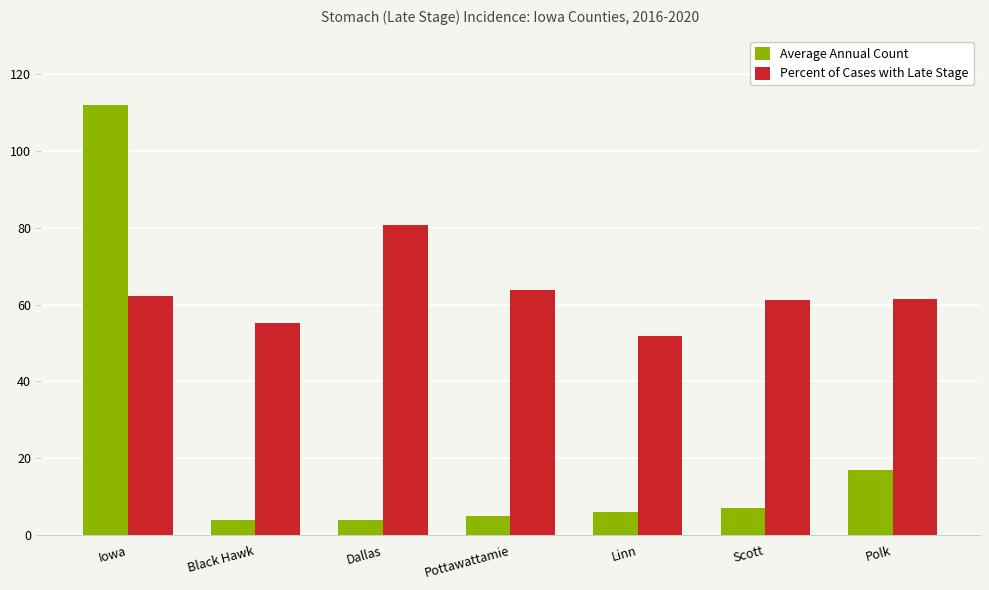

What is the value of the Percent of Cases with Late Stage bar at the 5th from the left?

51.7